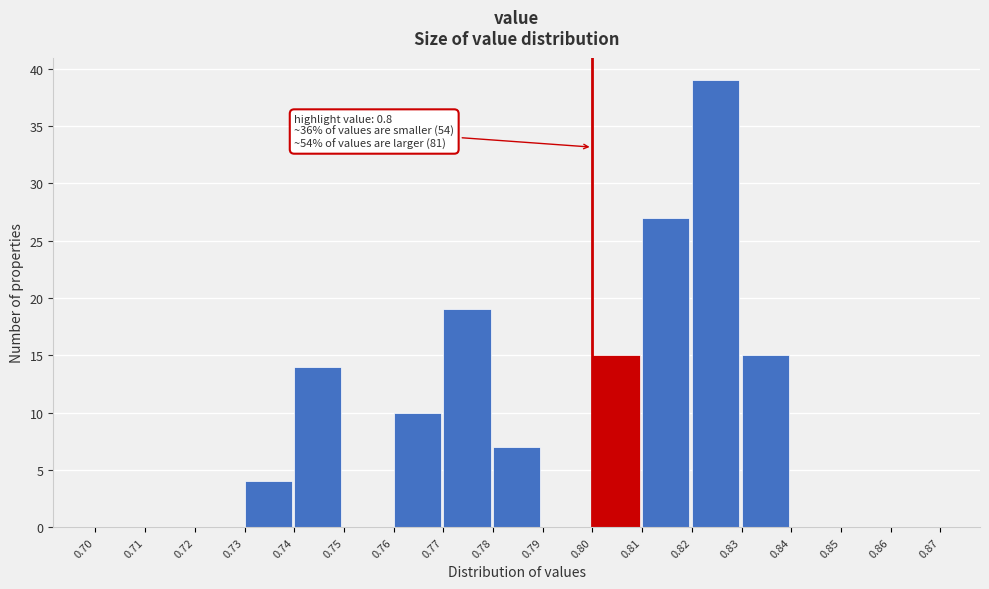

Over which range of the x-axis is the bar tallest?

0.82 to 0.83